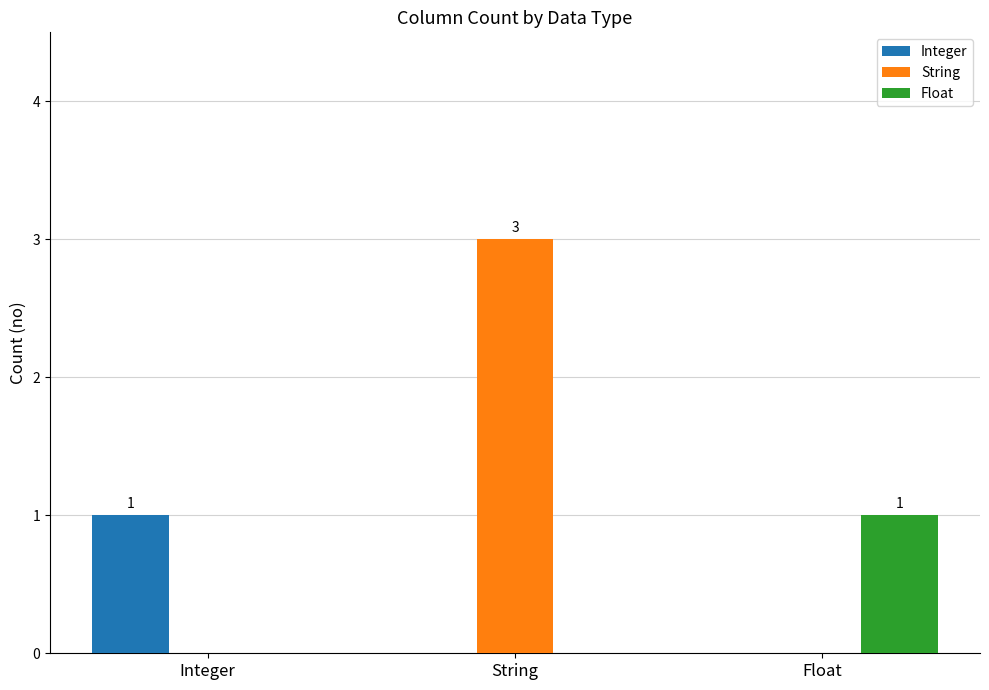

What are all the series names shown in the legend?

Integer, String, Float